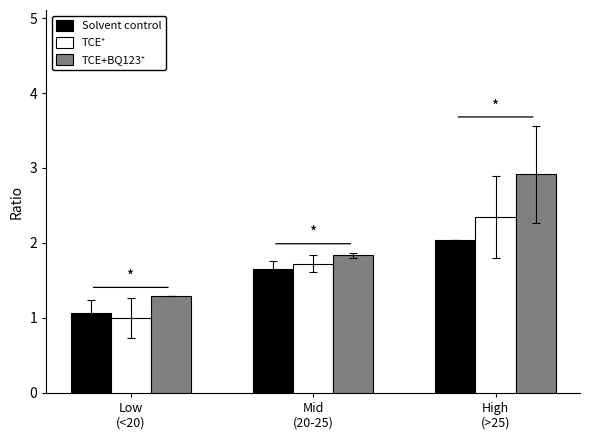

What is the value of the Solvent control bar at the 1st from the left?

1.1